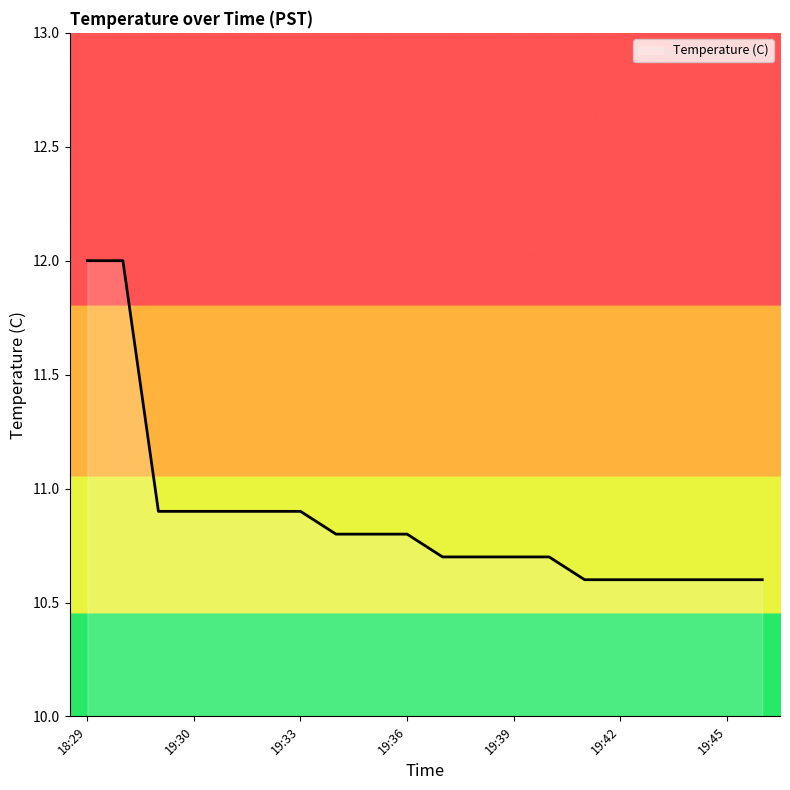

What is the smallest value displayed?

10.6